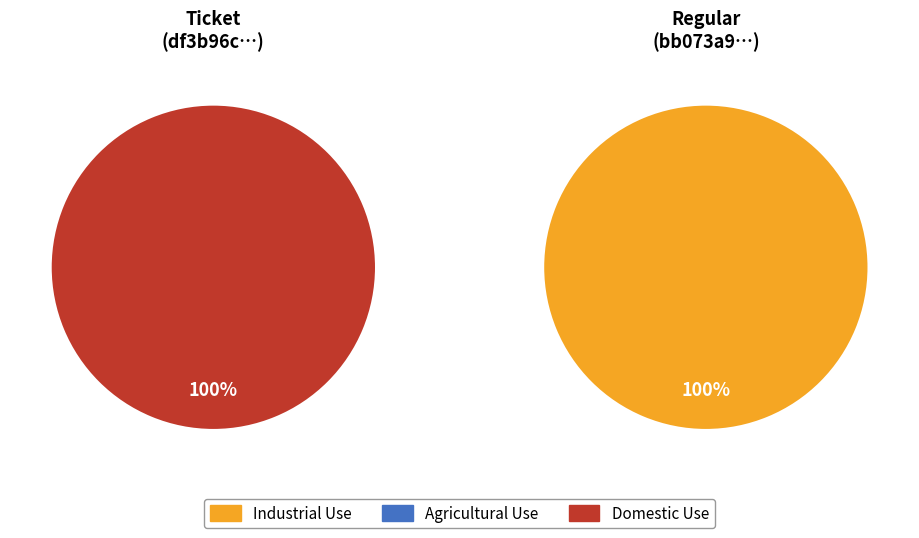

How much of the chart is everything except 0?

100.0%